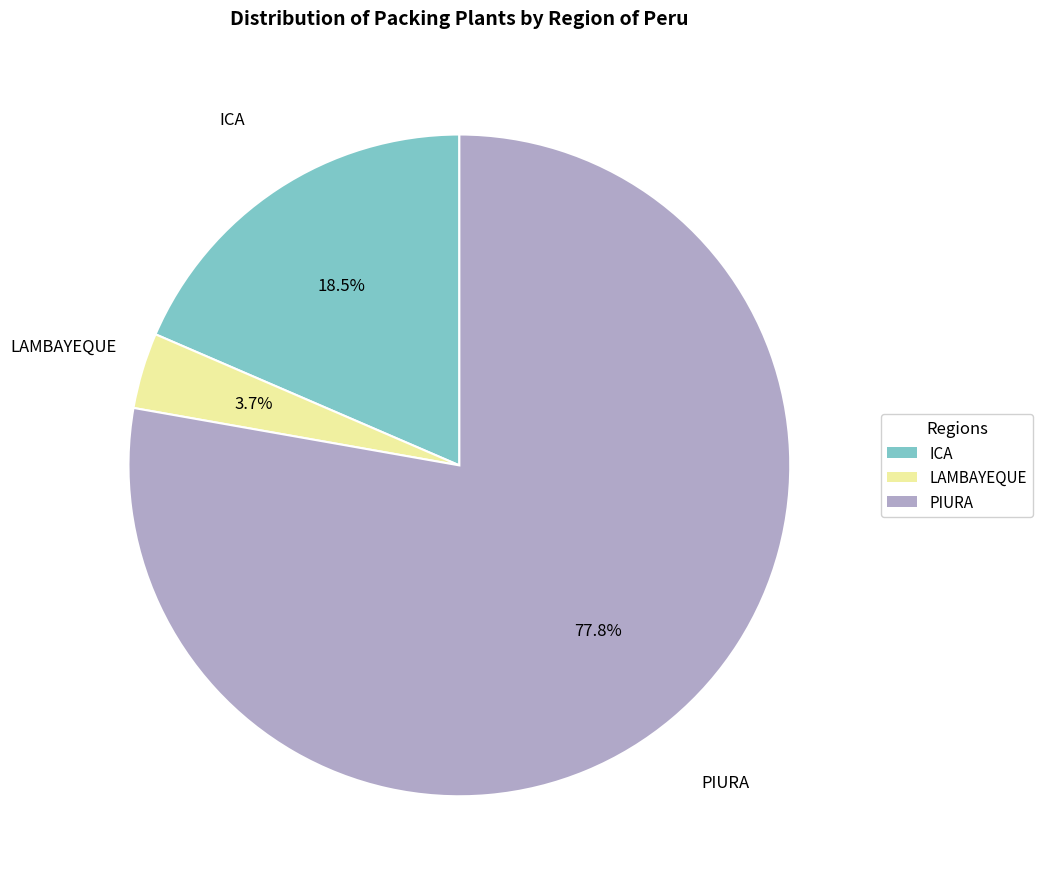

How many slices are in this pie chart?

3